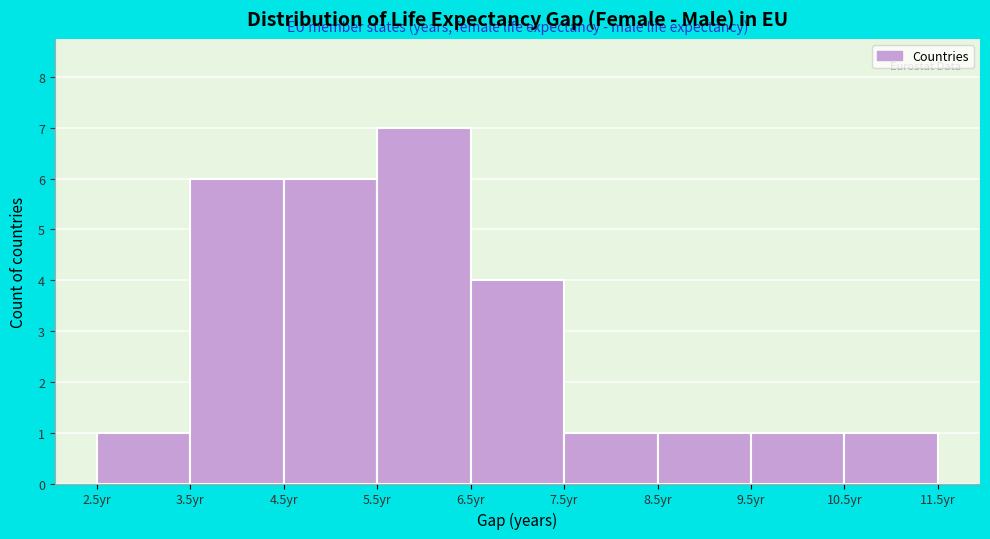

Reading left to right, transcribe this chart: for each bar, give the range it covers on the x-axis and its height. The values are not printed on the chart, so give them approximately, as read against the axis.

2.5 to 3.5: 1
3.5 to 4.5: 6
4.5 to 5.5: 6
5.5 to 6.5: 7
6.5 to 7.5: 4
7.5 to 8.5: 1
8.5 to 9.5: 1
9.5 to 10.5: 1
10.5 to 11.5: 1